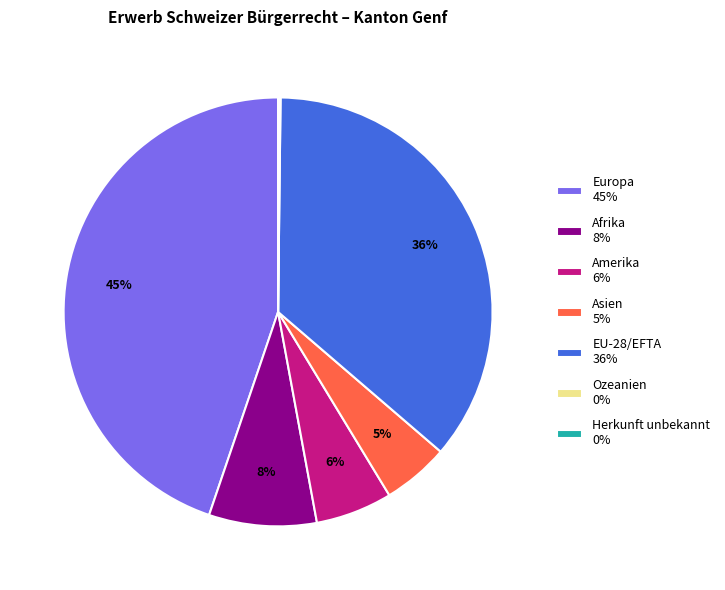

To the nearest percent, what is the difference between the largest and smallest slice percentages?

45%